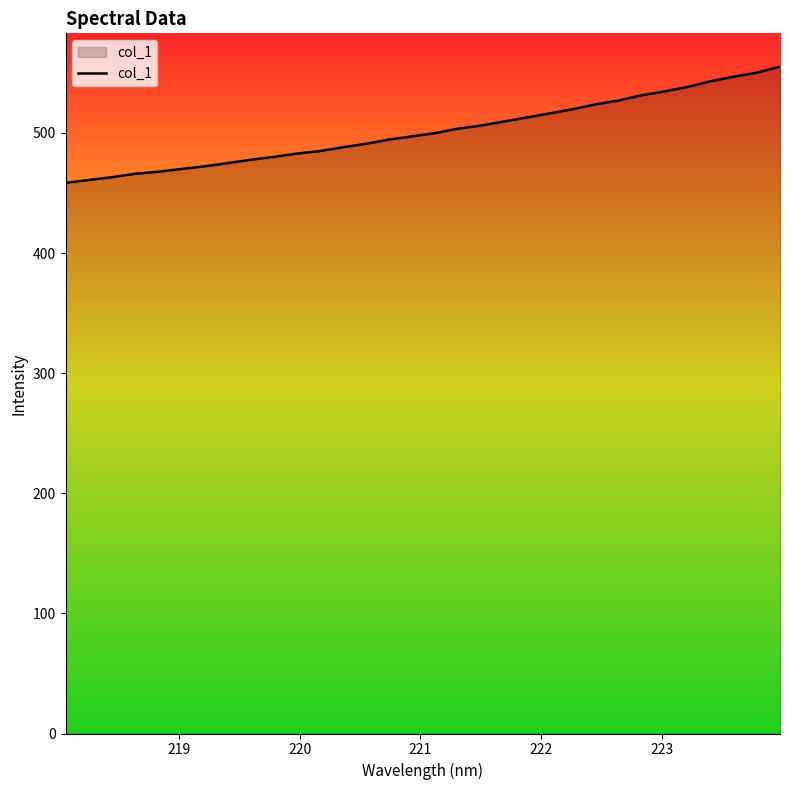

What is the difference between the maximum and minimum values?

96.7